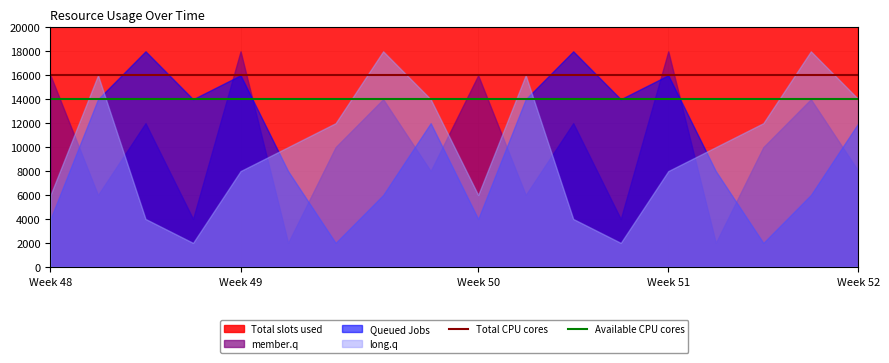

What is the lowest value of the Available CPU cores series?

14000